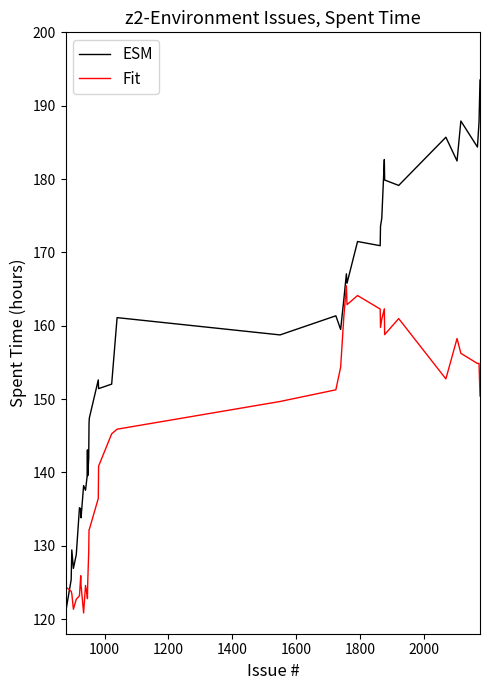

After their last crossing, which series has the higher values: Fit or ESM?

ESM